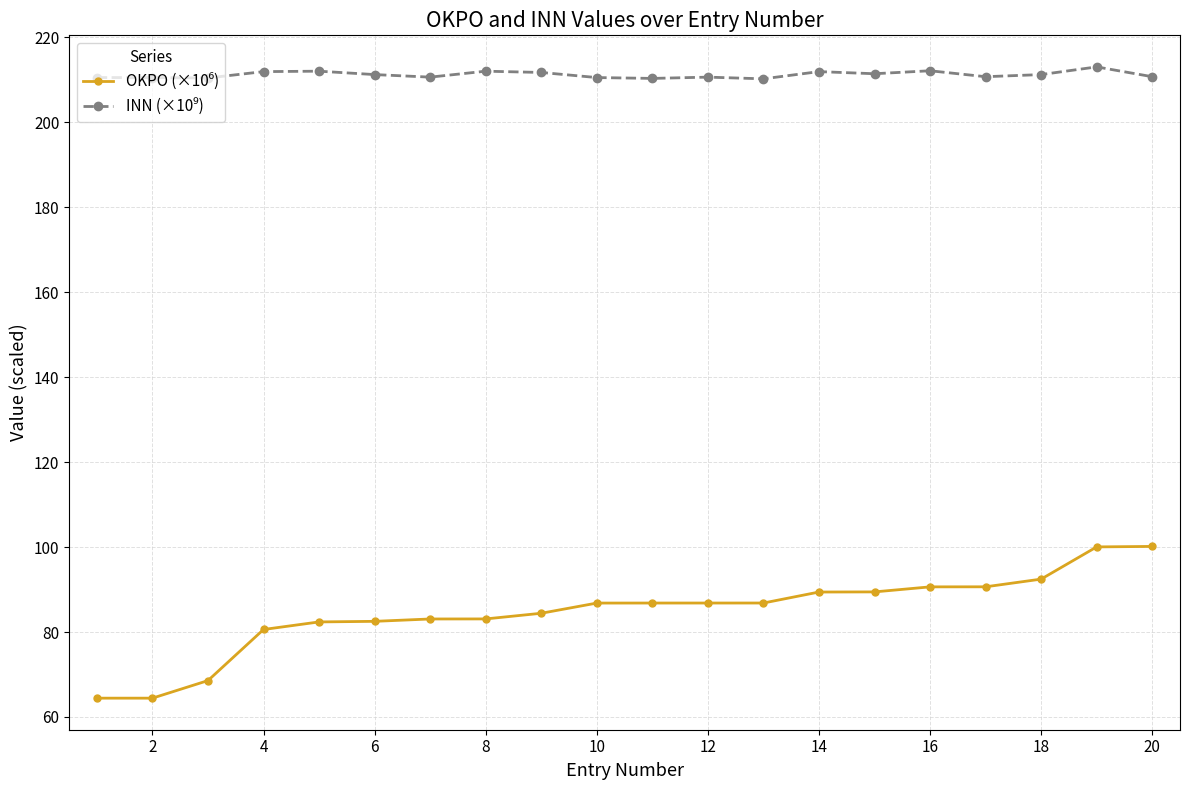

At how many categories does at least one series exceed 176?

20